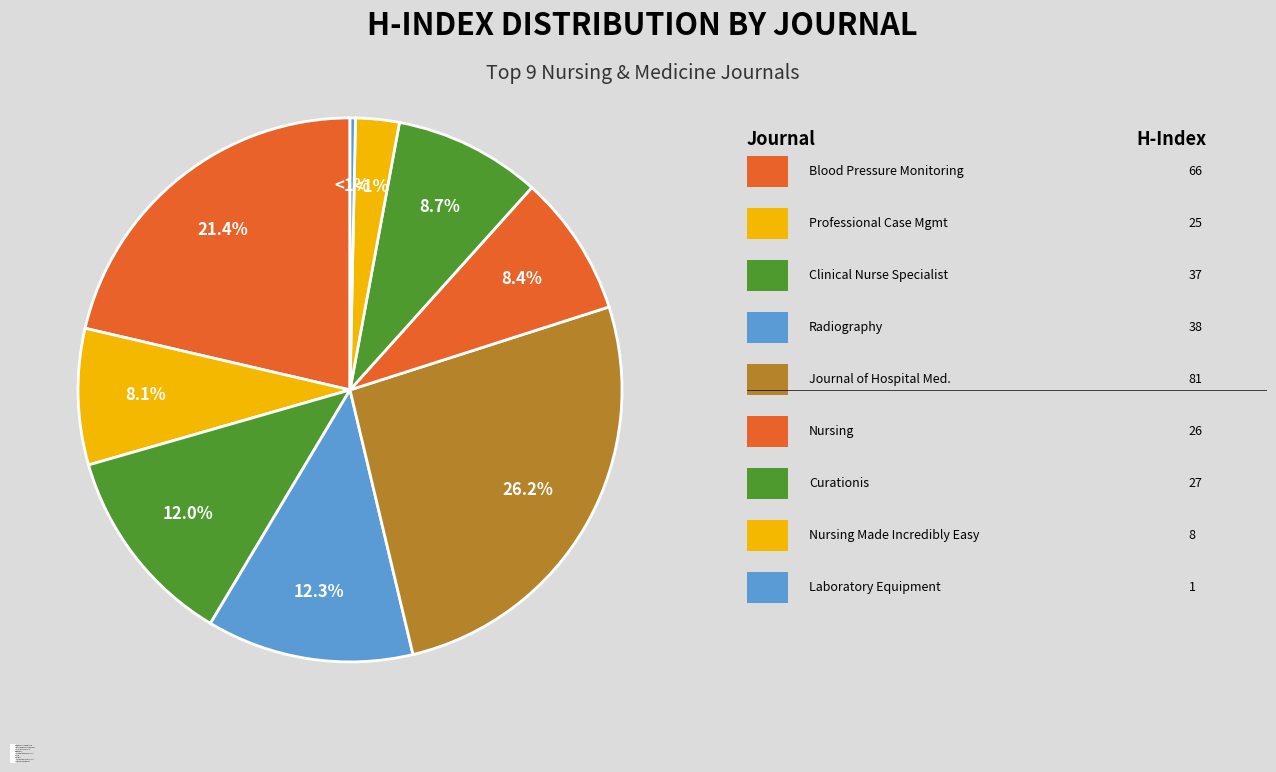

Which category has the smallest portion of the pie?

Laboratory Equipment